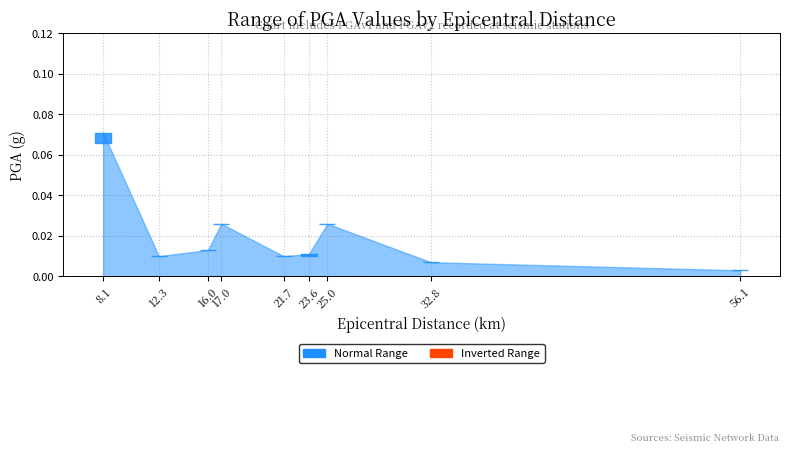

Which category has the lowest value in the PGAv1(g) series?

56.1